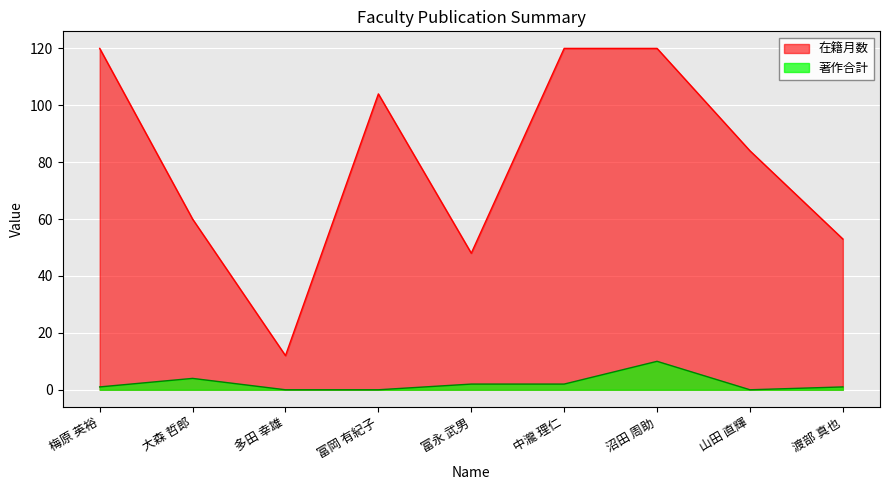

What is the difference between the second highest and minimum values in the 著作合計 series?

4